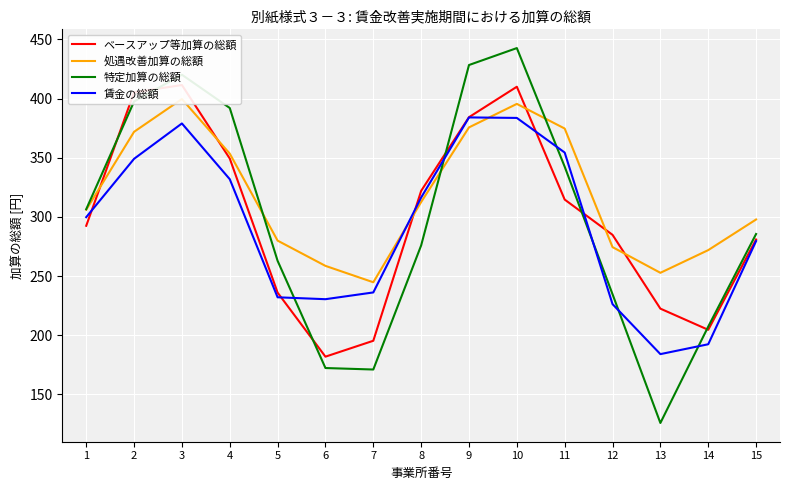

Reading left to right, transcribe all the data shown in this chart.

ベースアップ等加算の総額: 1=292.5	2=405.2	3=411.4	4=349.3	5=236.0	6=181.9	7=195.3	8=322.0	9=384.3	10=410.0	11=314.6	12=284.8	13=222.5	14=204.6	15=280.9
処遇改善加算の総額: 1=306.0	2=371.9	3=399.6	4=353.5	5=279.9	6=258.6	7=244.7	8=312.5	9=375.6	10=395.5	11=374.7	12=274.4	13=252.7	14=271.9	15=297.8
特定加算の総額: 1=306.5	2=397.5	3=420.1	4=392.0	5=262.9	6=172.3	7=171.0	8=275.9	9=428.3	10=442.6	11=342.4	12=234.6	13=125.8	14=207.3	15=285.5
賃金の総額: 1=299.8	2=349.1	3=378.9	4=331.9	5=232.0	6=230.4	7=236.1	8=316.4	9=384.1	10=383.6	11=354.4	12=226.3	13=184.0	14=192.3	15=279.5